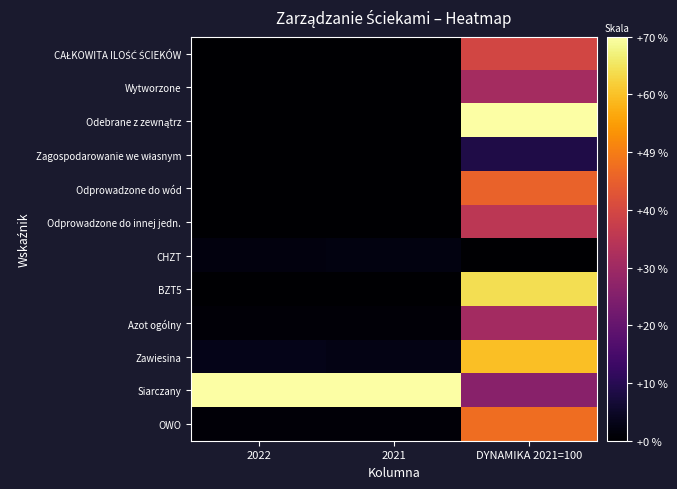

Between 2022 and DYNAMIKA 2021=100, which series saw the biggest shift?

Odebrane z zewnątrz